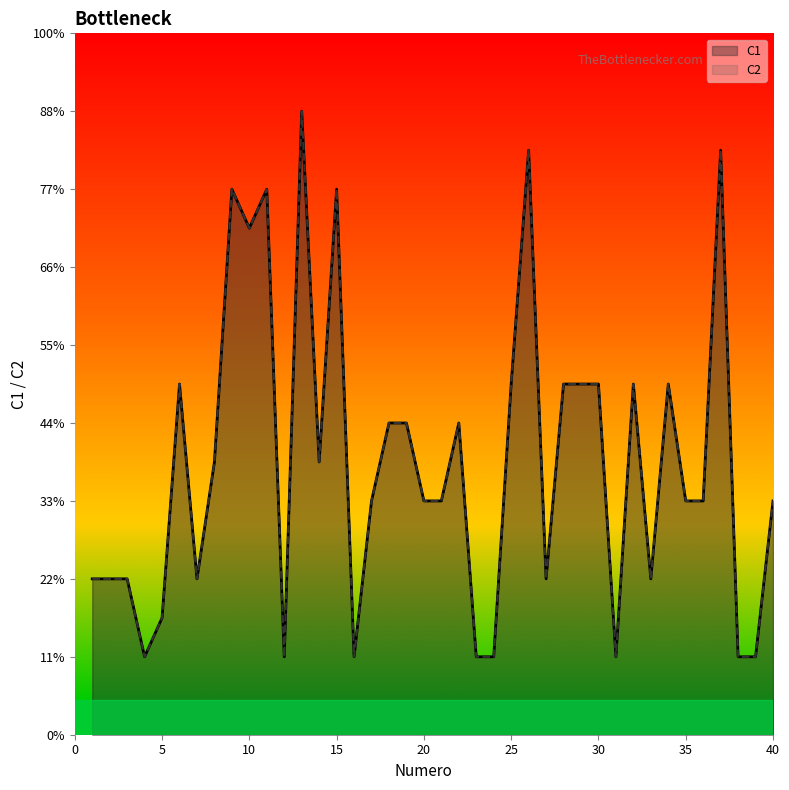

True or false: C1 and C2 cross at least once.

False